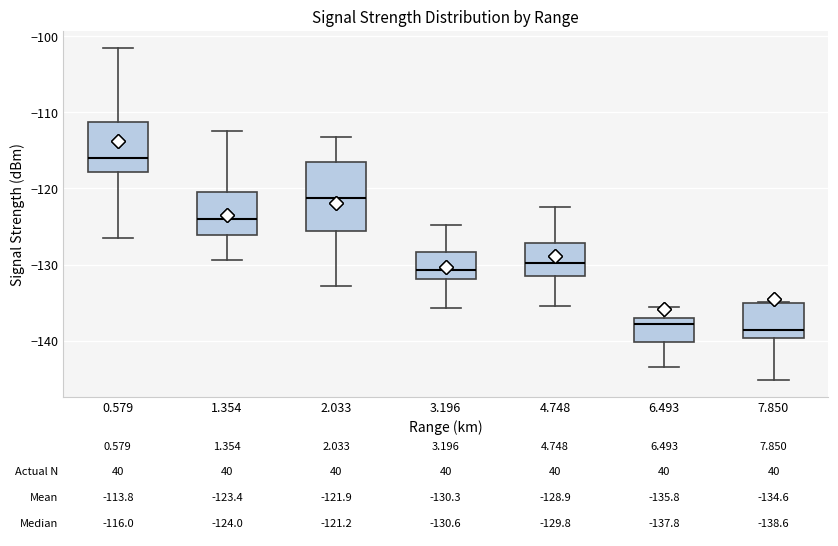

Comparing the boxes themselves (not the whiskers), which one is the tallest?

2.033